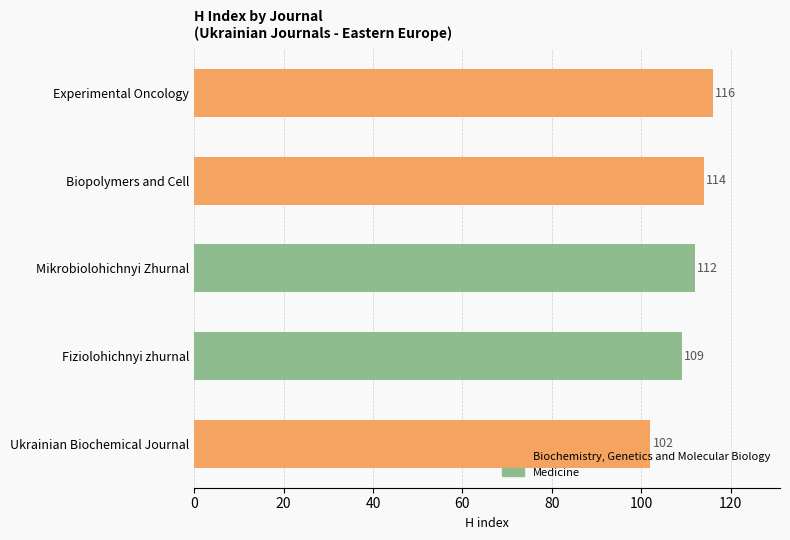

Are the bars horizontal?

Yes